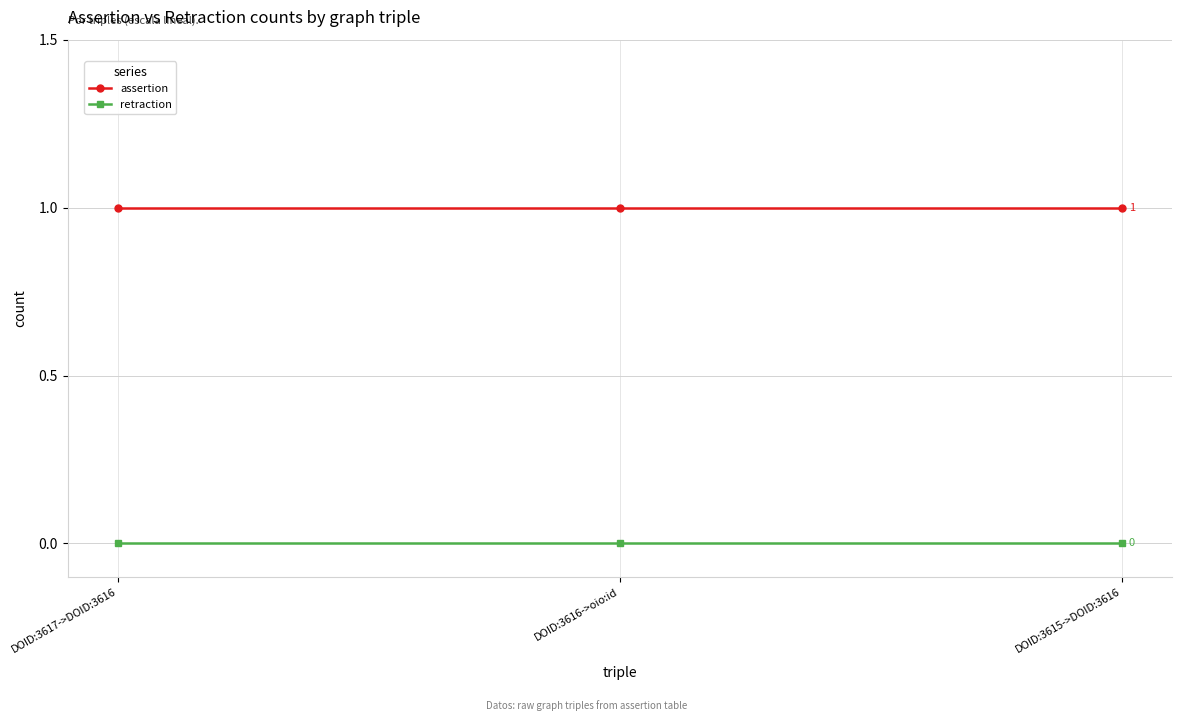

What is the average value of the assertion series?

1